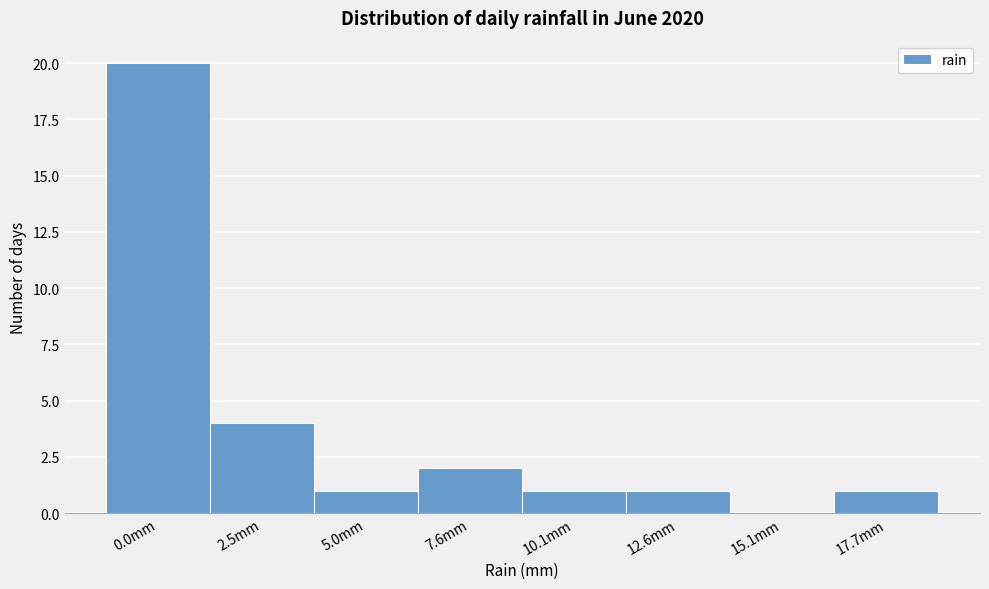

Reading right to left, extract all data points from this chart.

17.7mm=1	15.1mm=0	12.6mm=1	10.1mm=1	7.6mm=2	5.0mm=1	2.5mm=4	0.0mm=20